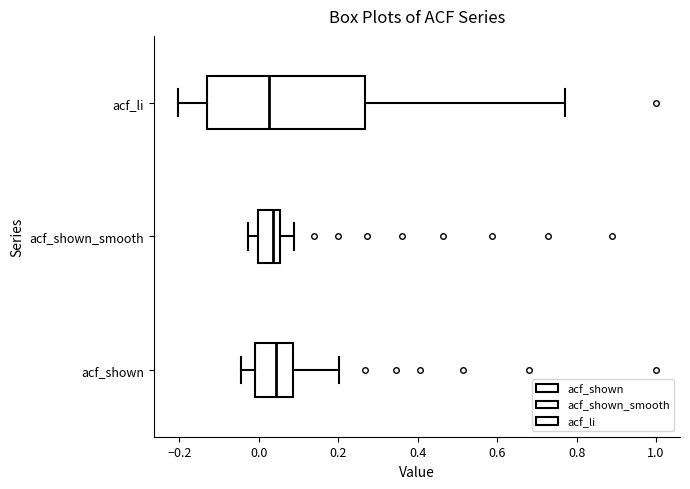

Where does the median line of the box for acf_shown_smooth sit on the x-axis? The values are not printed on the chart, so give them approximately, as read against the axis.

0.04